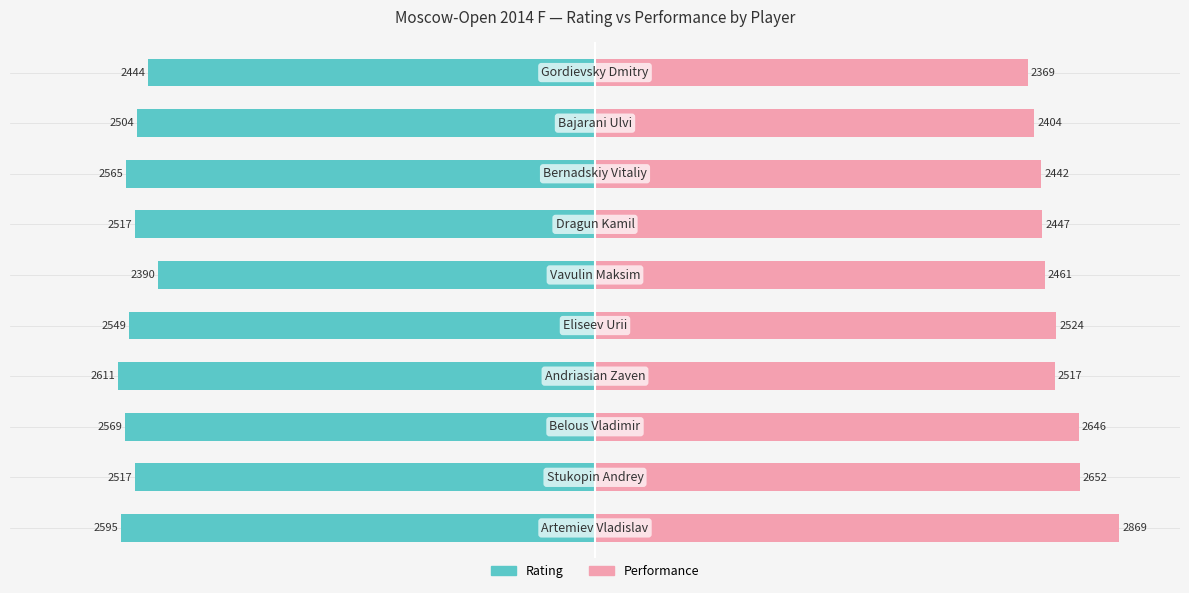

Which series has the largest total across all categories?

Performance